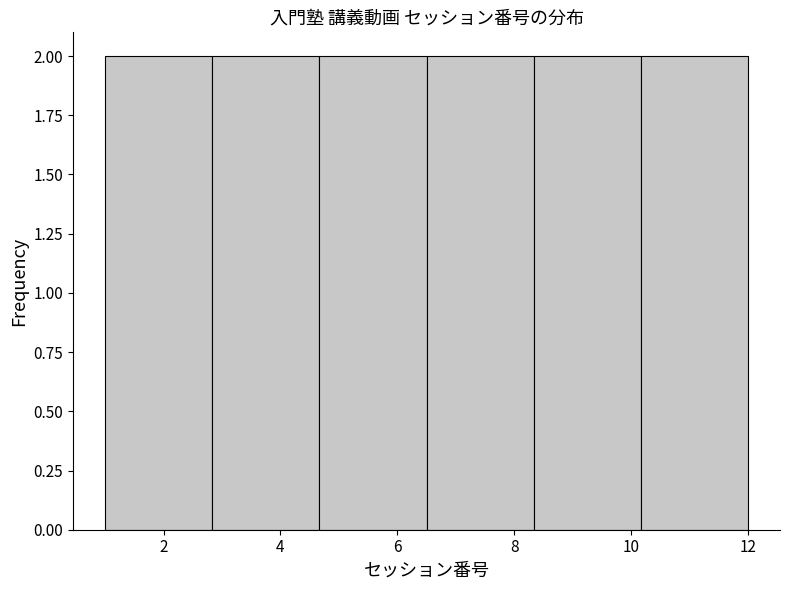

Reading left to right, list every bar in this chart as the range it spans on the x-axis followed by its height. Neither the bar edges nor the heights are printed on the chart, so give them approximately, as read against the axes.

1.0 to 2.8: 2
2.8 to 4.6: 2
4.6 to 6.6: 2
6.6 to 8.4: 2
8.4 to 10.2: 2
10.2 to 12.0: 2